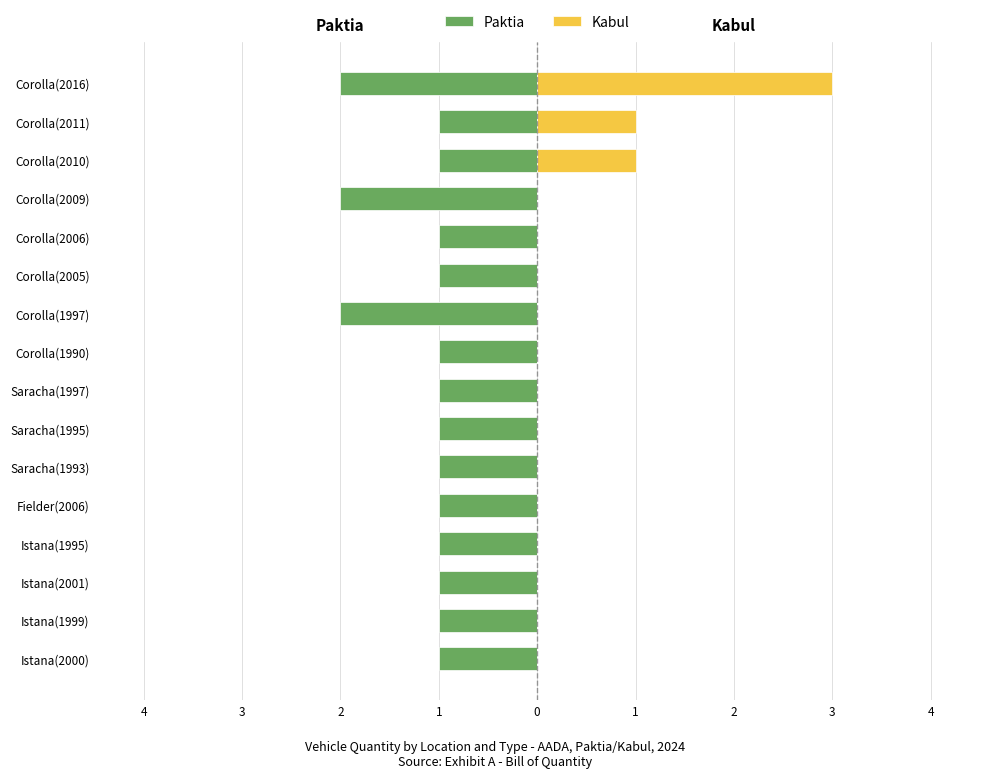

The value of Paktia at Istana(1995) is -1. True or false?

True